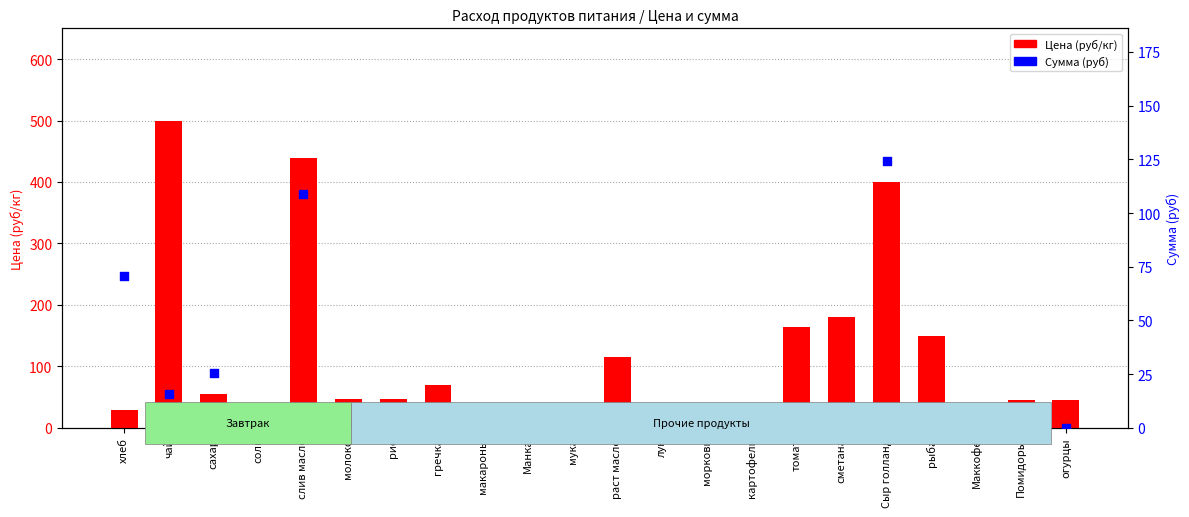

At which category is the sum across all series the highest?

слив масло